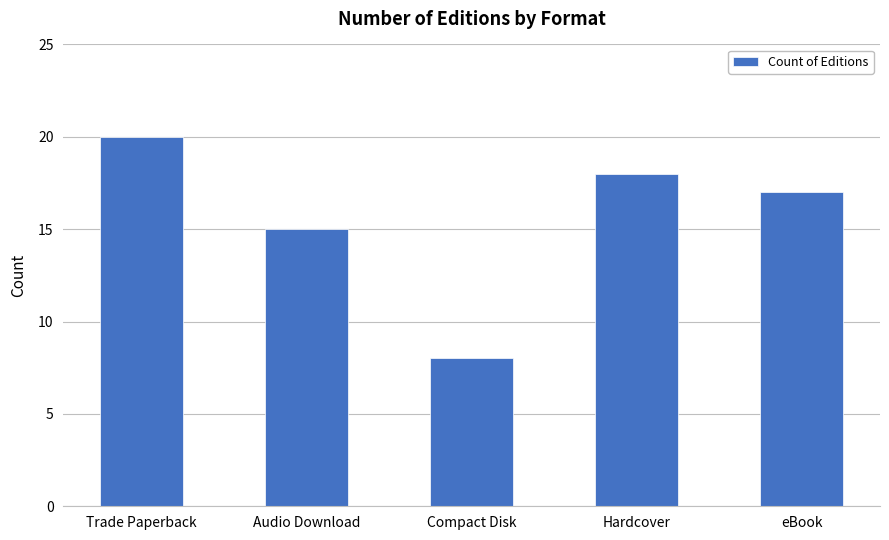

What is the difference between the values at Audio Download and Hardcover?

3